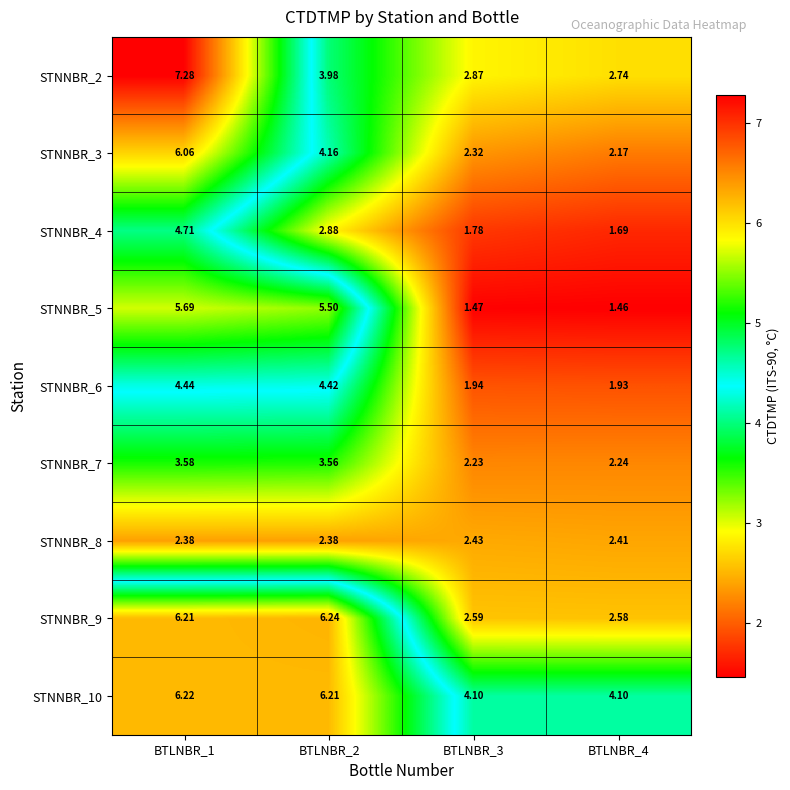

What is the difference between the highest and lowest values at BTLNBR_2?

3.9